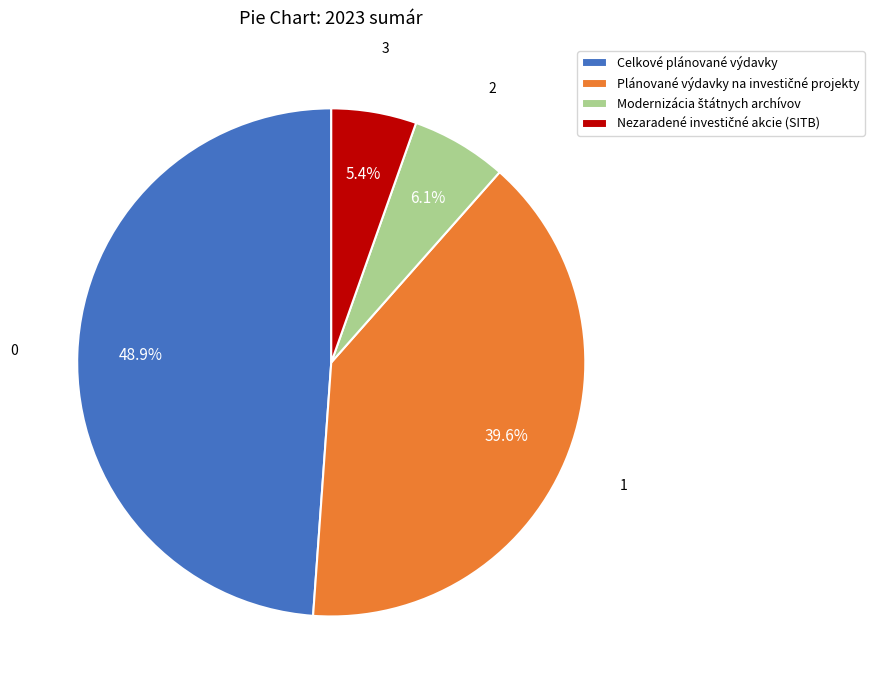

Is there a majority slice in this chart?

No